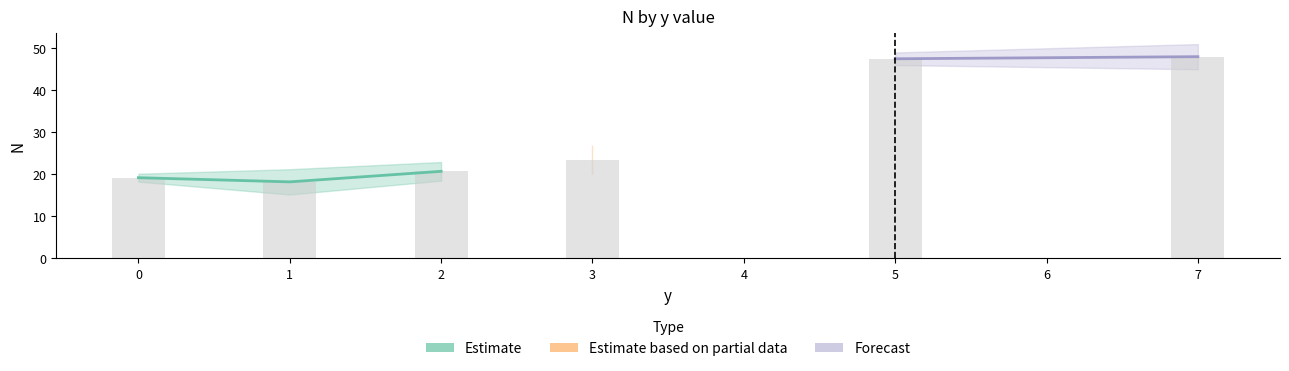

Which label corresponds to the smallest value in the chart?

1